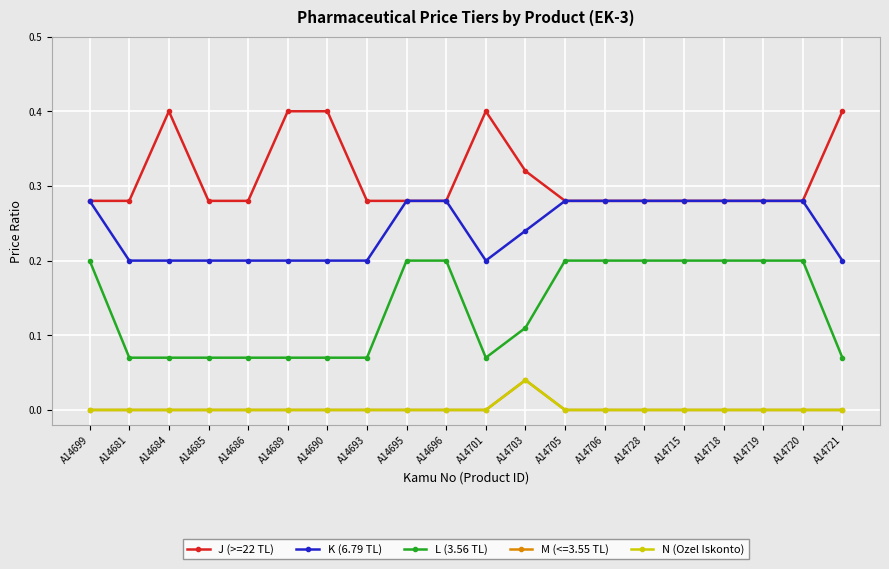

Is this an area chart (filled region under the line)?

No